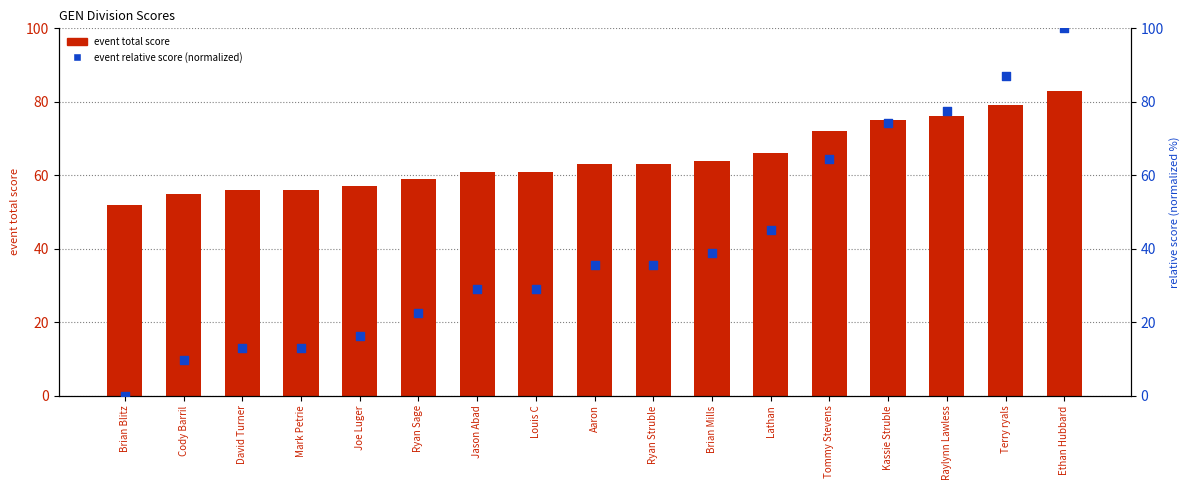

Which series reaches the minimum Y coordinate?

event relative score (normalized)